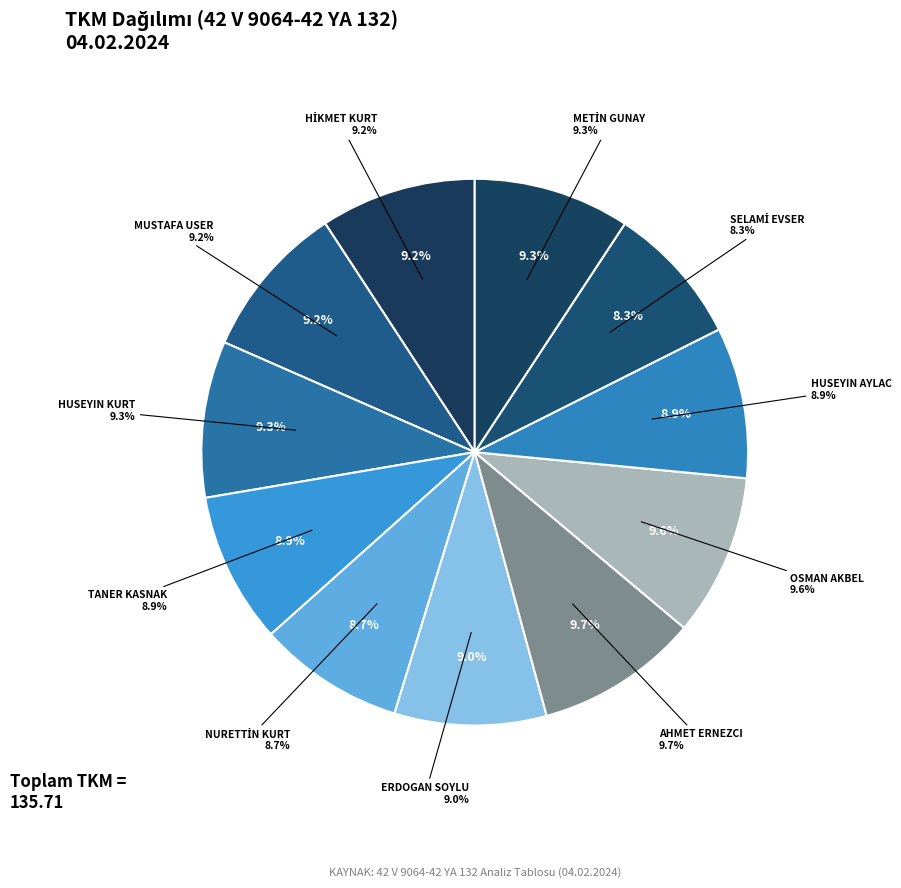

What percentage do OSMAN AKBEL and METİN GUNAY together represent?

18.8%